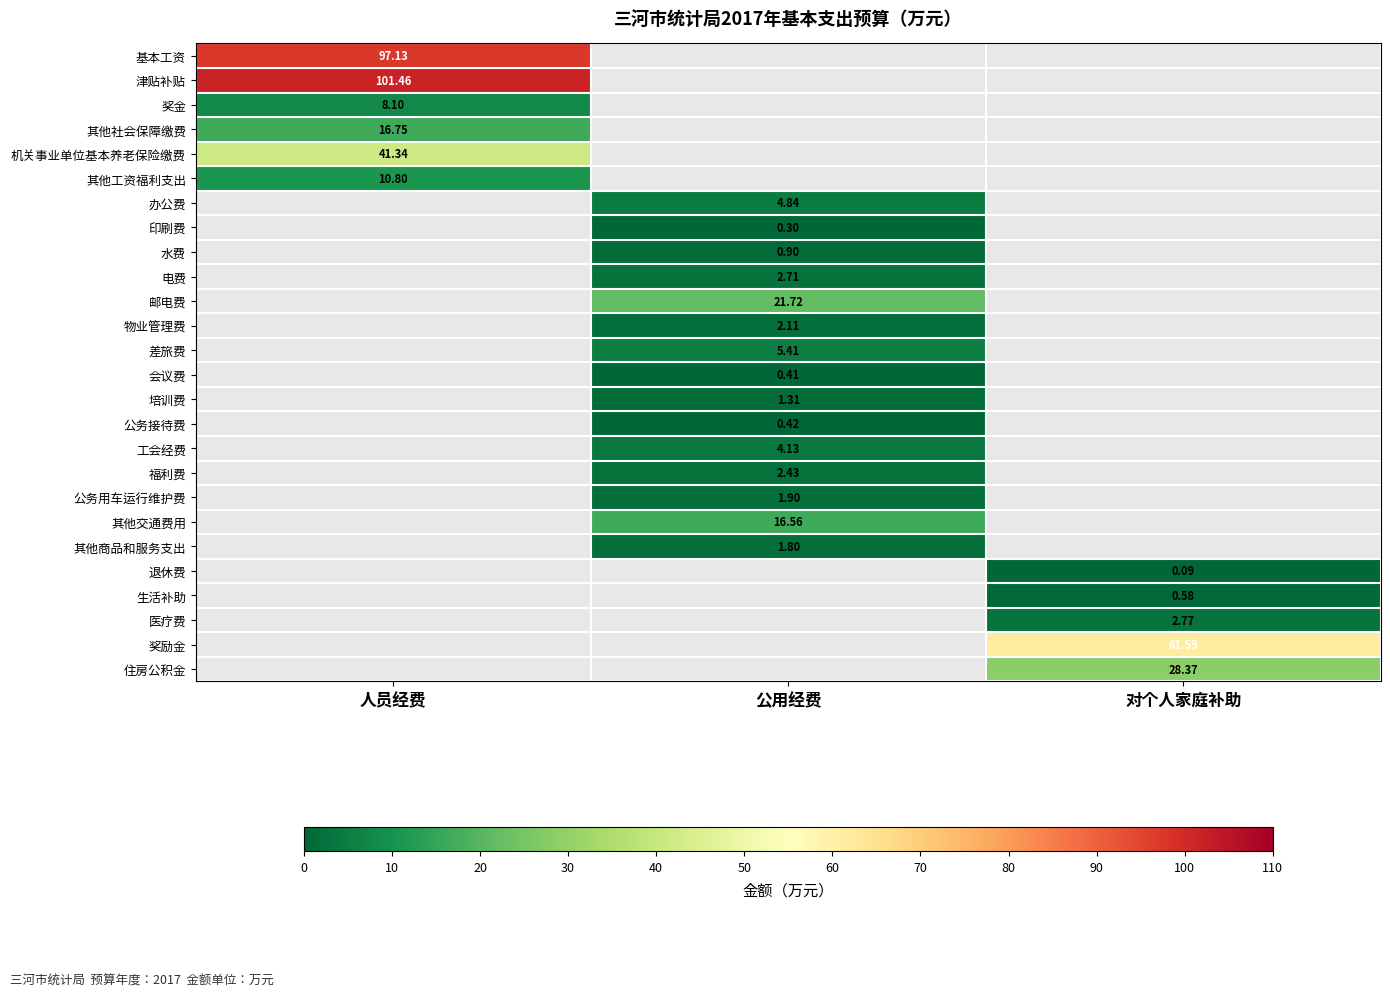

Read the 基本工资 value at 人员经费.

97.1